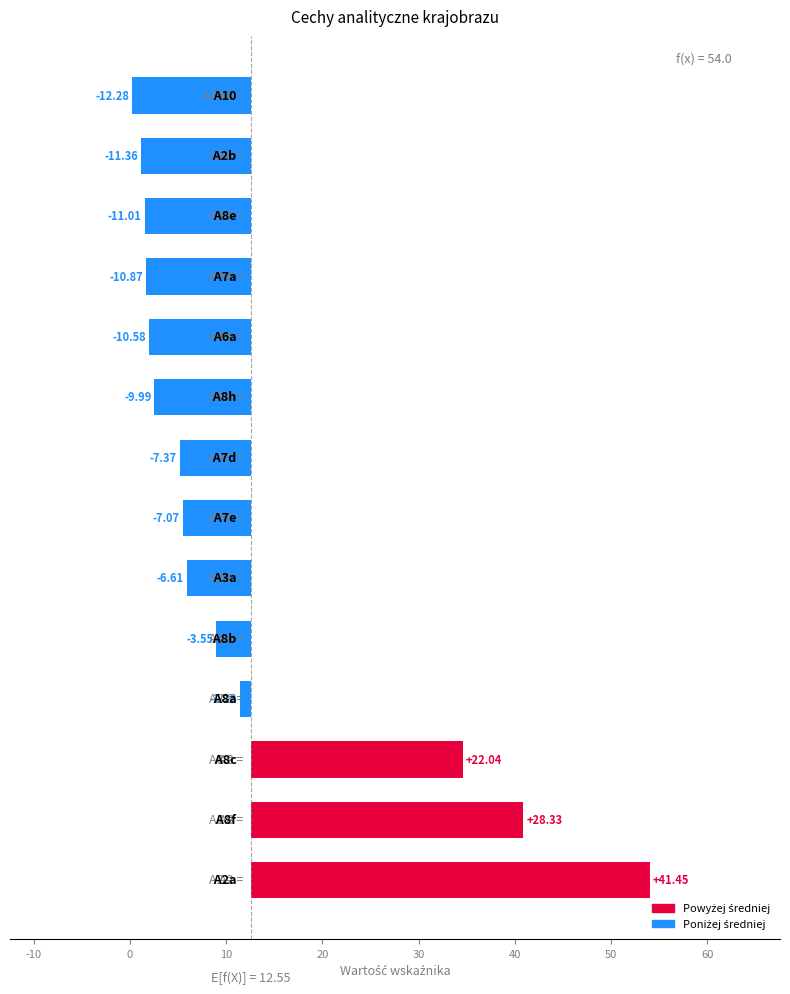

The value at 0 is 22.0. True or false?

True